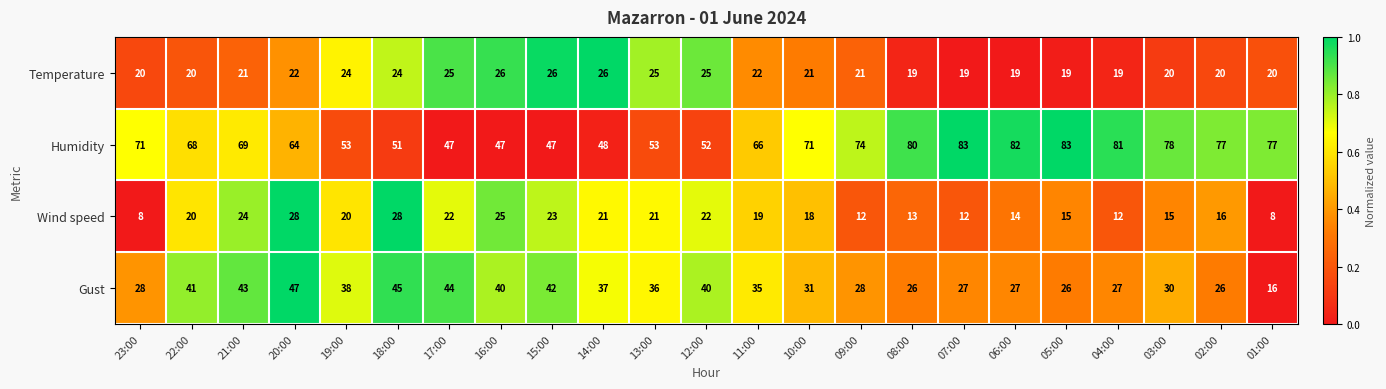

Is it true that Wind speed equals 28 at 20:00?

True